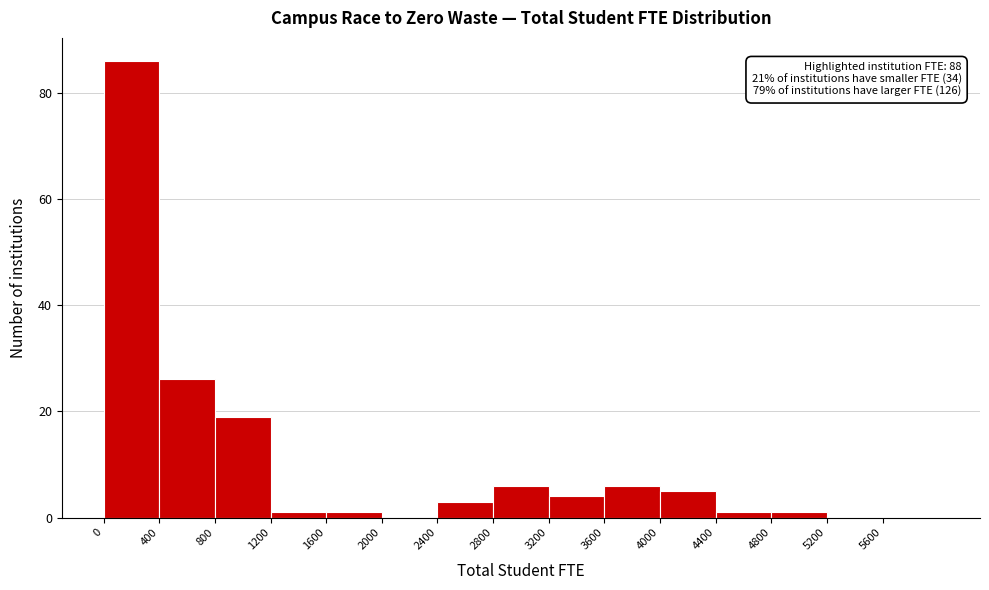

Over which range of the x-axis is the bar tallest?

0 to 400